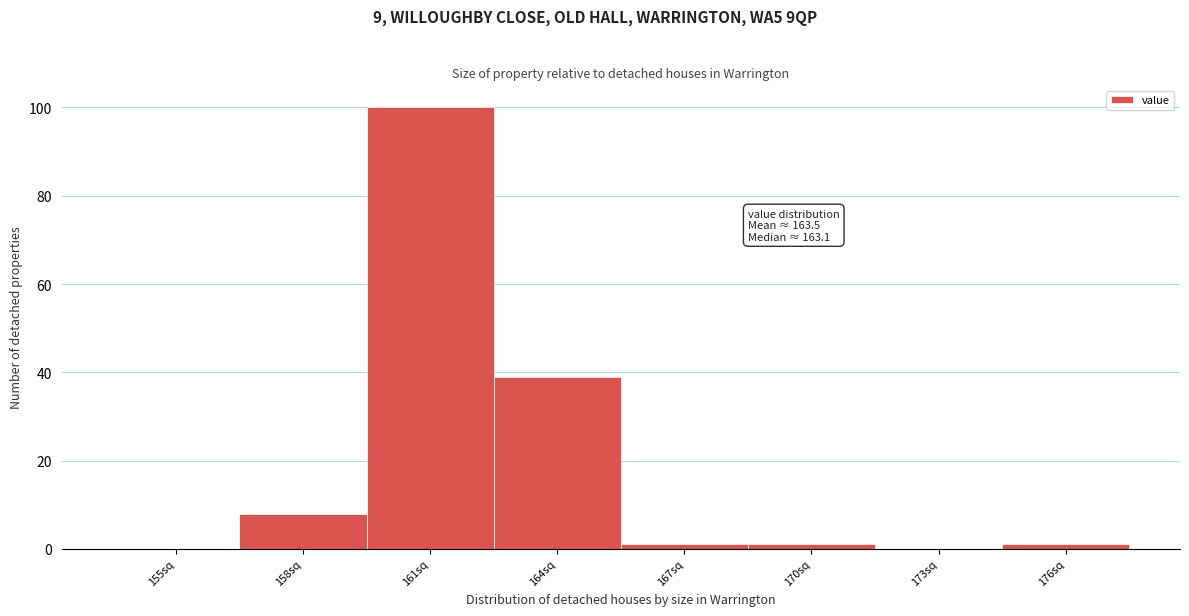

Reading right to left, what are all the values shown in this chart?

176sq=1	173sq=0	170sq=1	167sq=1	164sq=39	161sq=100	158sq=8	155sq=0